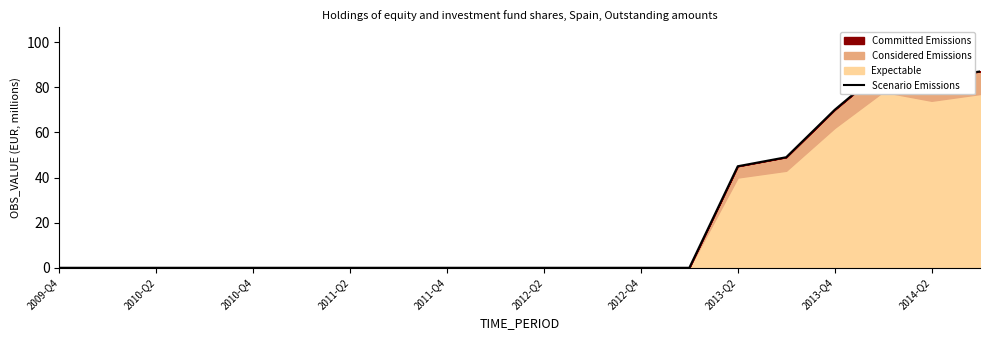

What is the difference between the second highest and second lowest values?

87